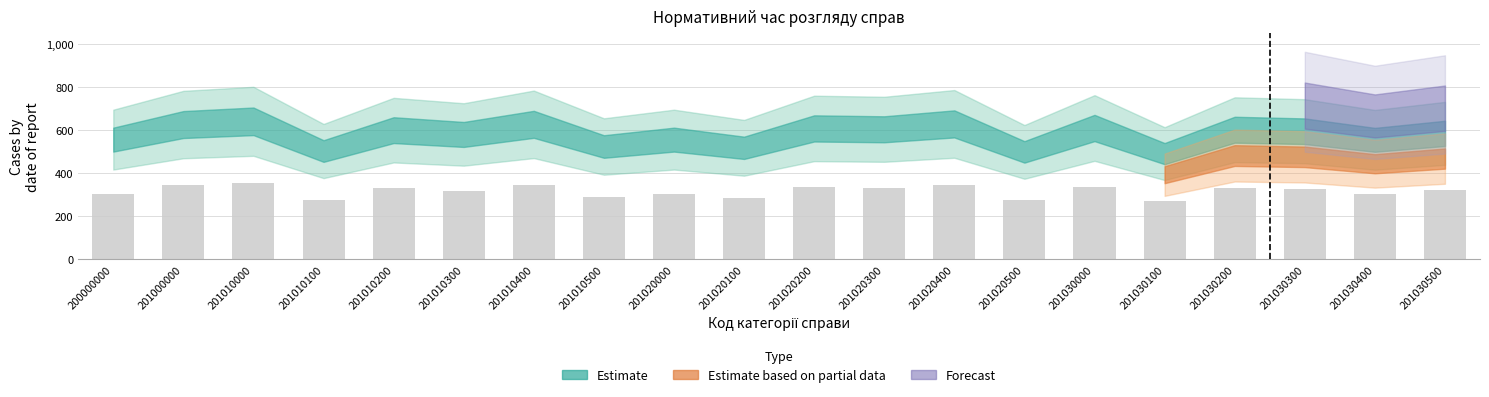

What is the difference between the maximum and minimum values?

82.5